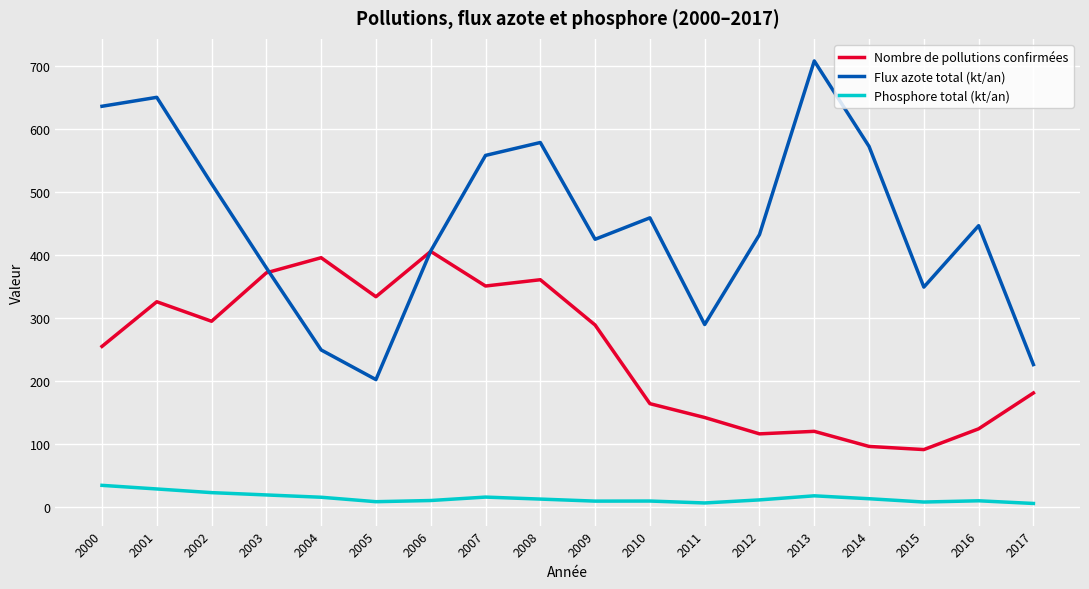

True or false: Nombre de pollutions confirmées and Phosphore total (kt/an) intersect in this chart.

False